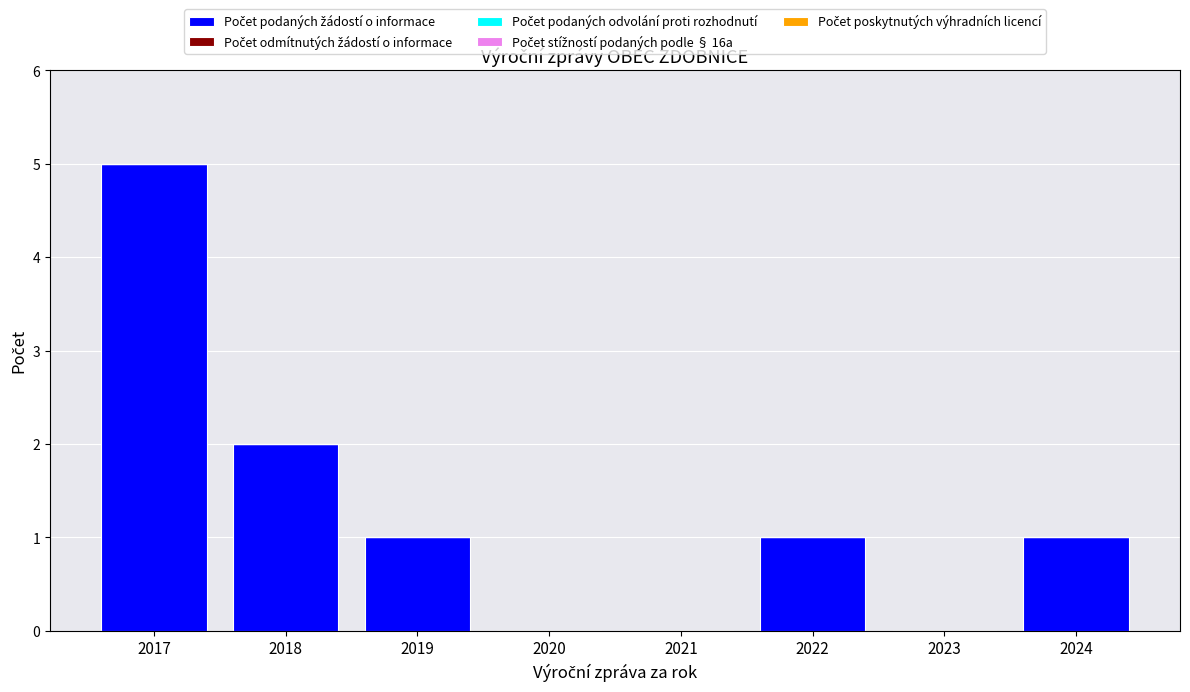

Which category has the highest value across all series?

2017